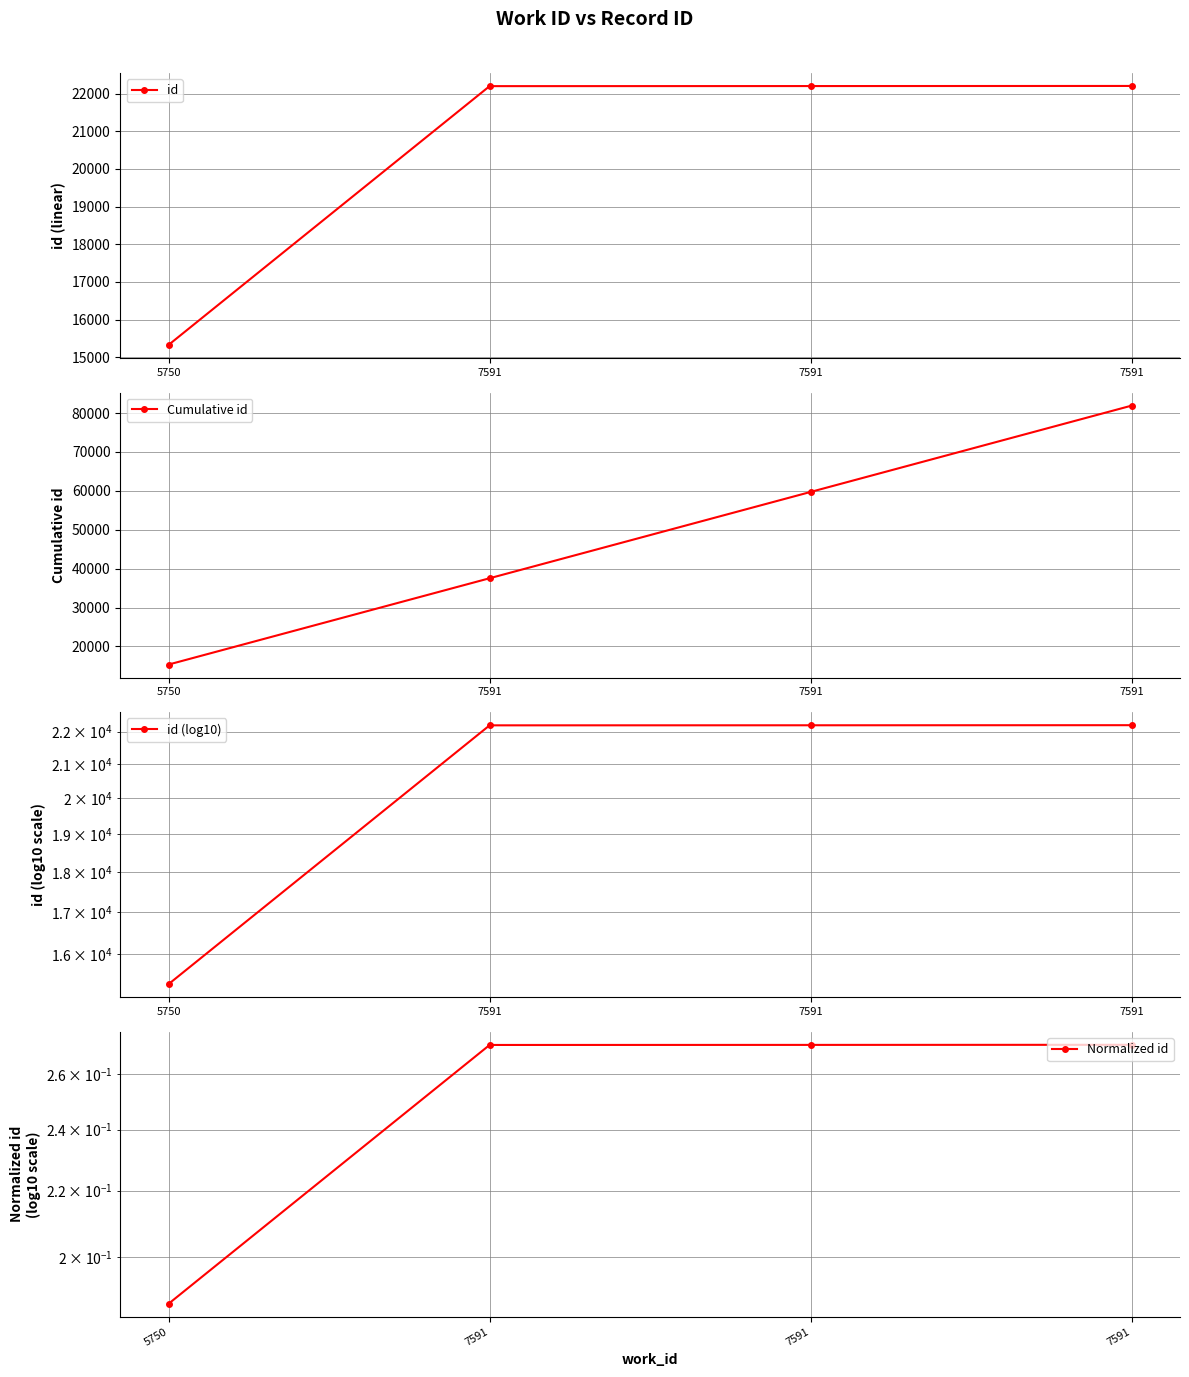

What is the difference between the Normalized id values at 5750 and 7591?

0.1